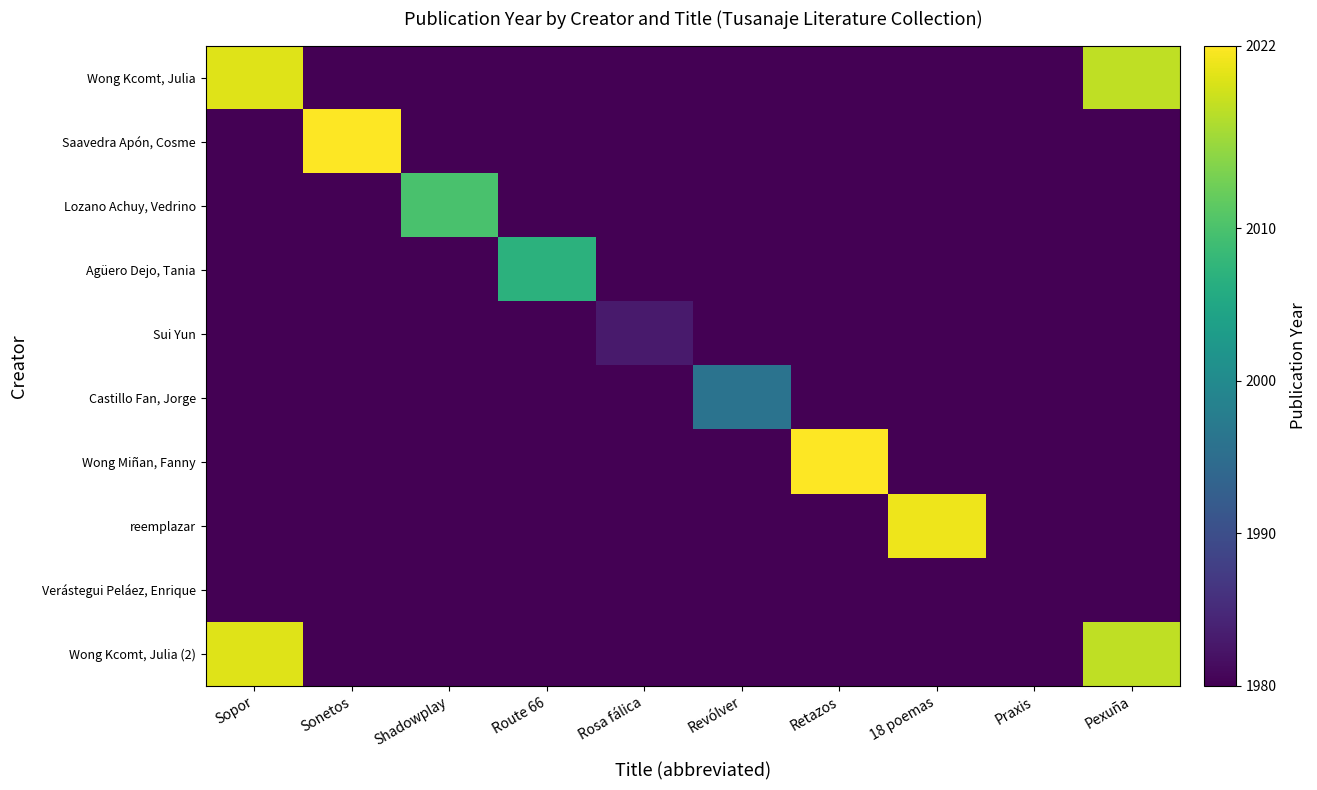

Between Sopor and Retazos, which series saw the biggest shift?

Wong Miñan, Fanny